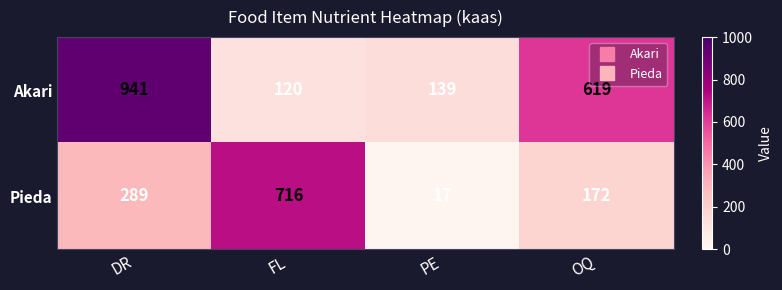

Which series has the largest range (max minus min)?

Akari